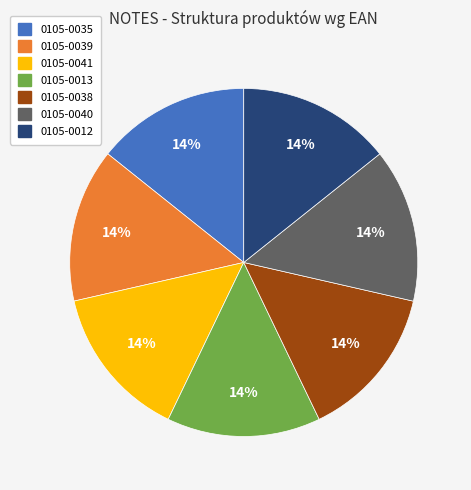

Is it true that 0105-0012 is 14% of the pie?

True